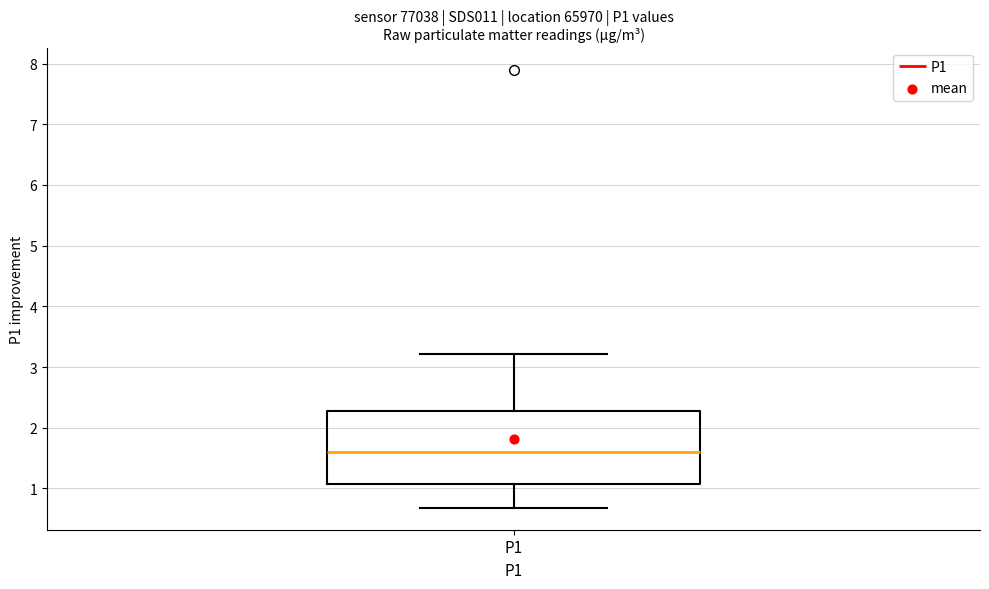

Transcribe this box plot: give where the median line is, the range the box spans, and where the two whiskers end, as read against the y-axis. The values are not printed on the chart, so give them approximately, as read against the axis.

median 1.6, box 1.1 to 2.3, whiskers 0.7 to 3.2